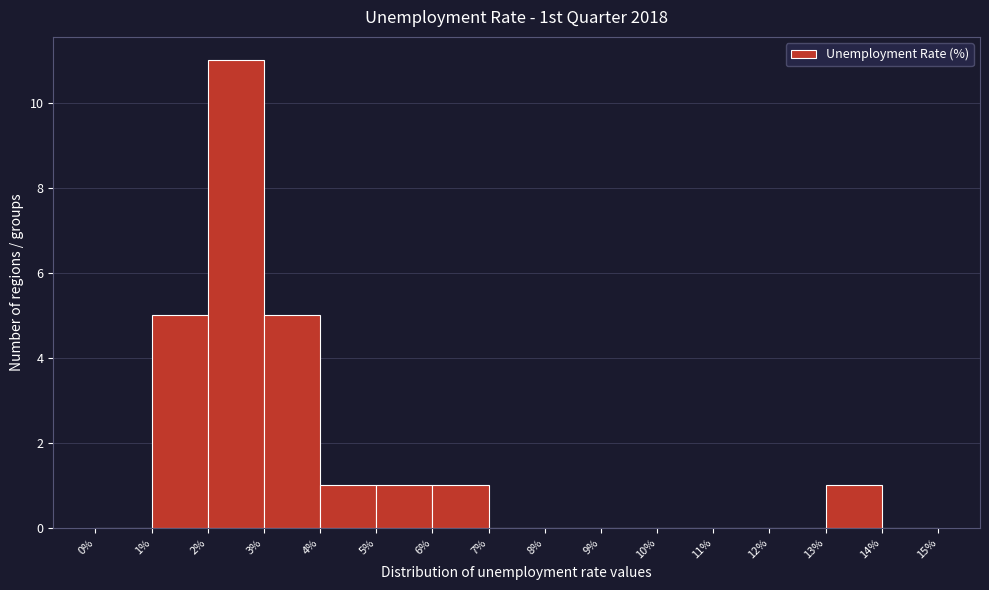

Reading left to right, list every bar in this chart as the range it spans on the x-axis followed by its height. The values are not printed on the chart, so give them approximately, as read against the axis.

0% to 1%: 0
1% to 2%: 5
2% to 3%: 11
3% to 4%: 5
4% to 5%: 1
5% to 6%: 1
6% to 7%: 1
7% to 8%: 0
8% to 9%: 0
9% to 10%: 0
10% to 11%: 0
11% to 12%: 0
12% to 13%: 0
13% to 14%: 1
14% to 15%: 0